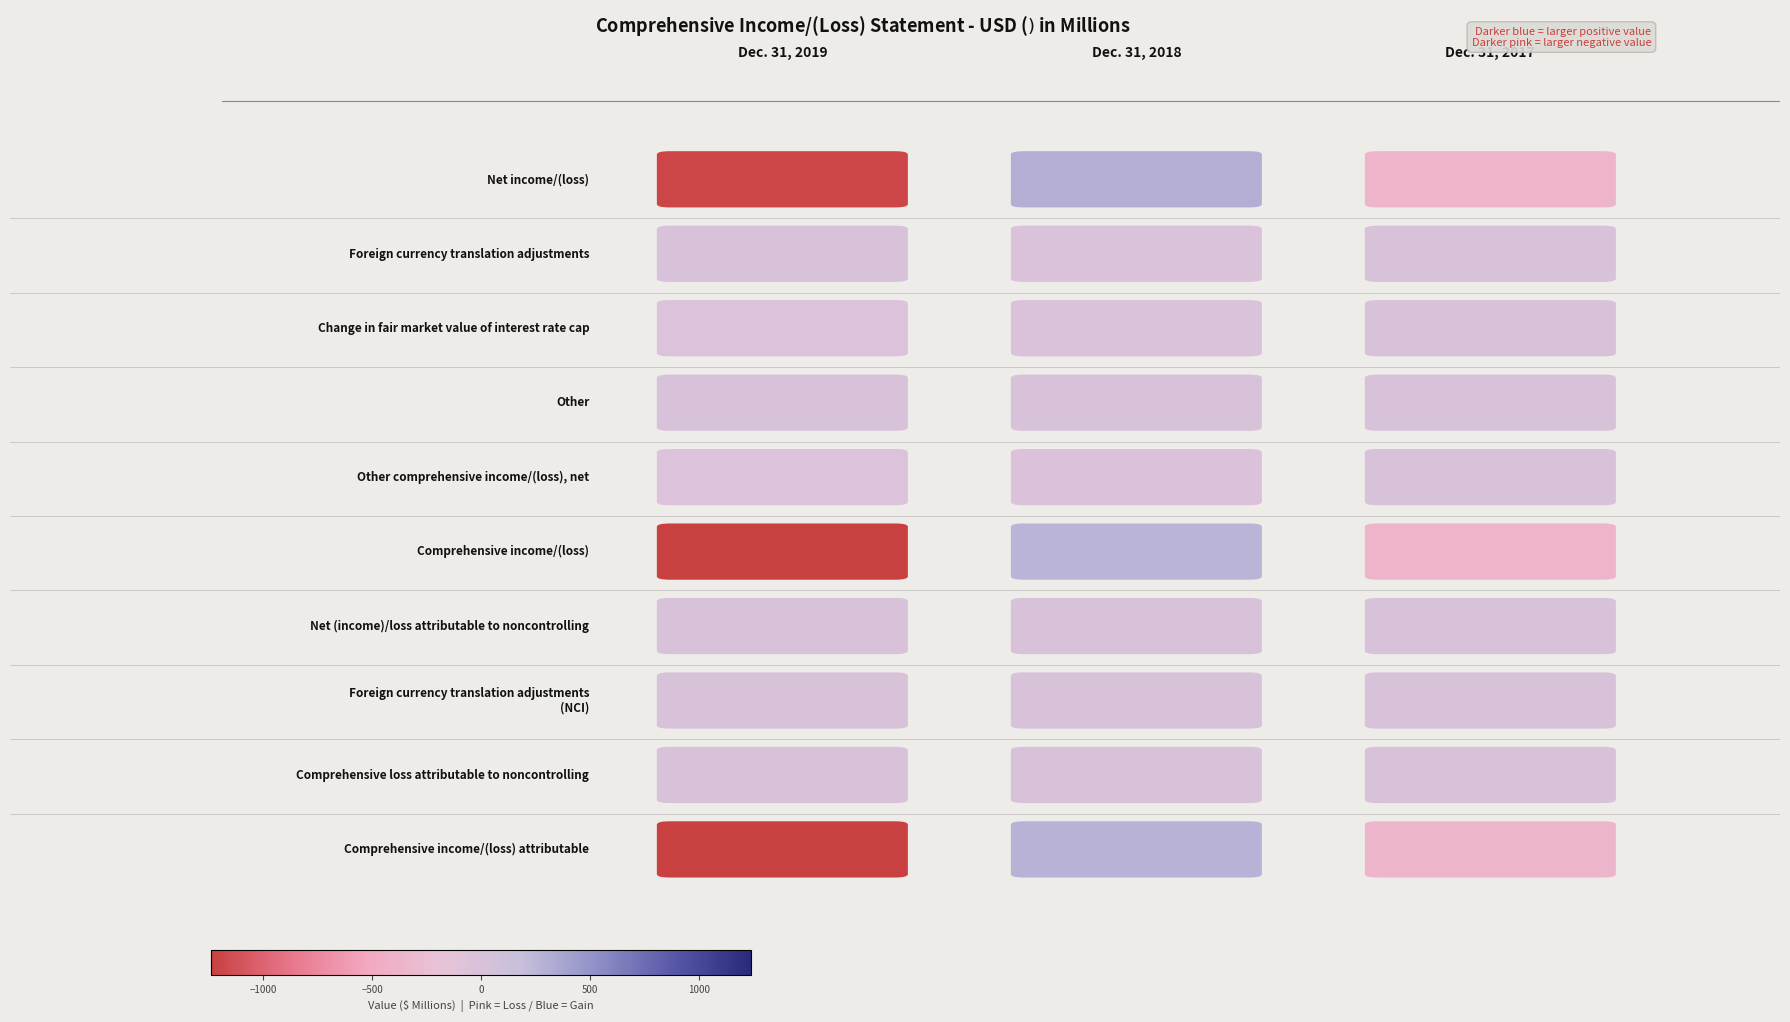

What is the greatest value displayed?

304